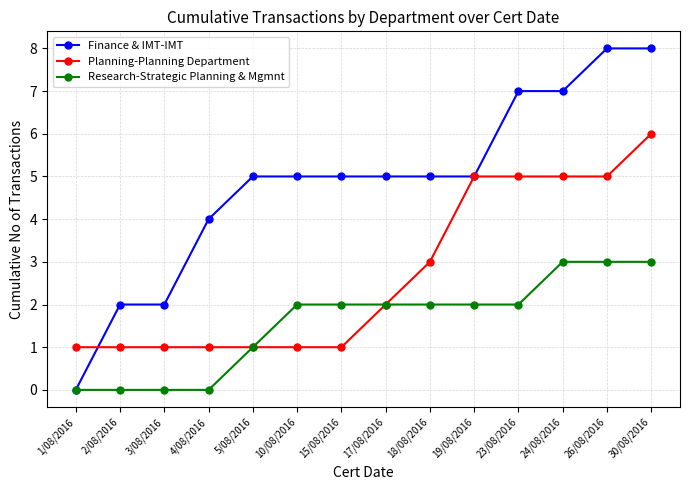

At which category is the sum across all series the highest?

30/08/2016